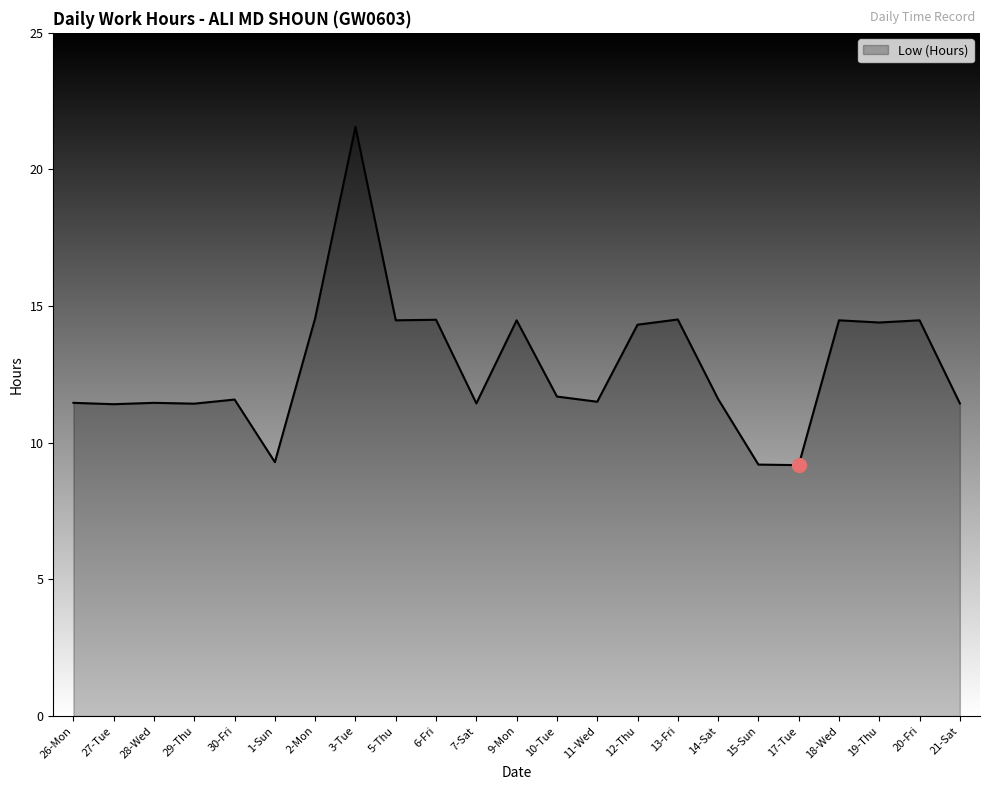

Approximately how many times larger is the value at 11-Wed compared to 27-Tue?

1.0